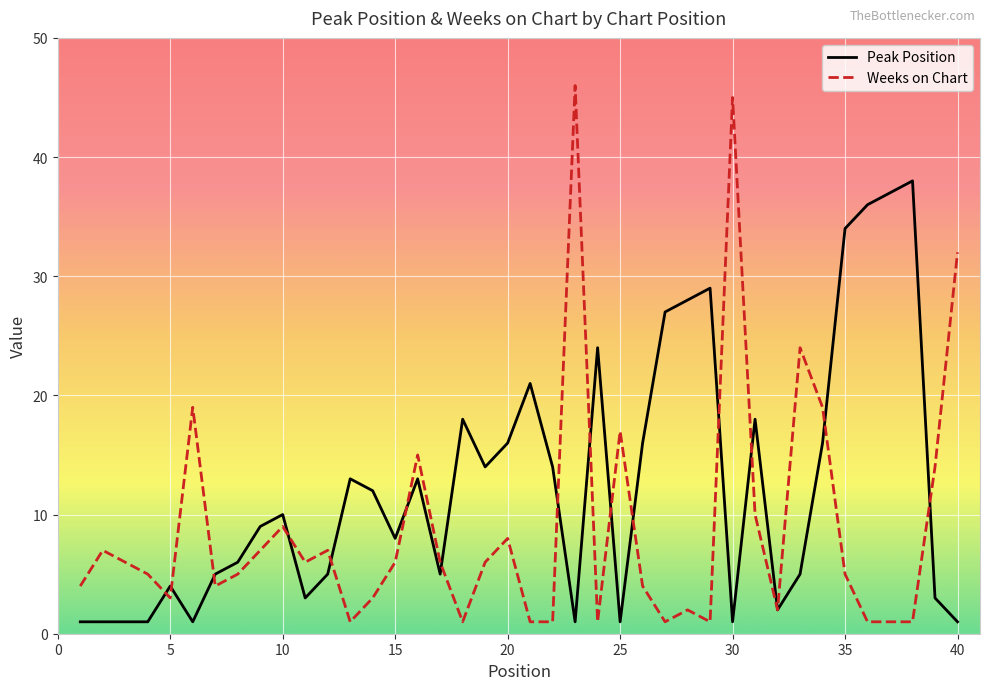

What is the greatest value displayed?

46